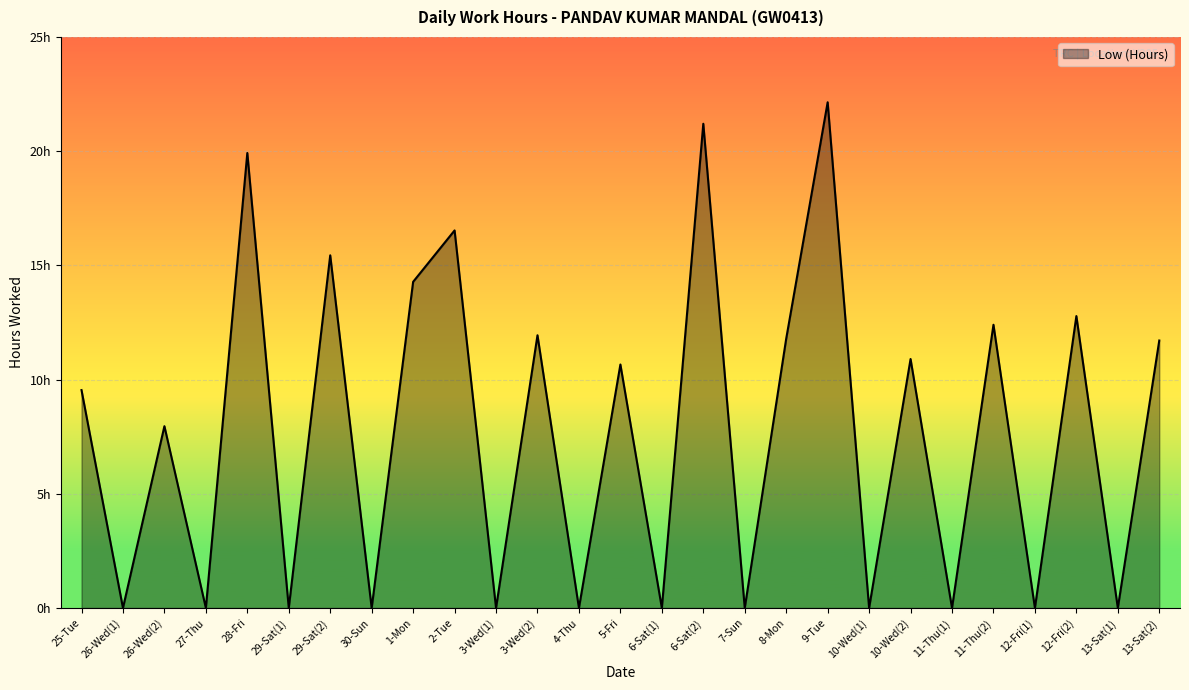

Does the chart display data point markers on the line(s)?

No